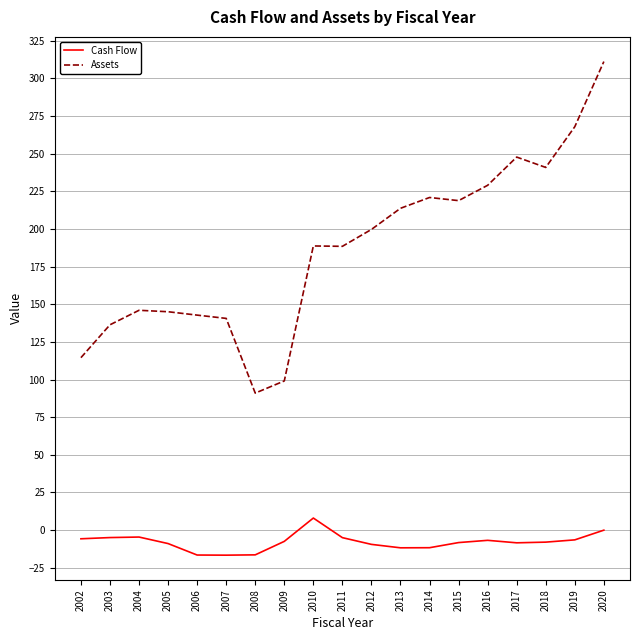

At which label does Assets reach its peak?

2020